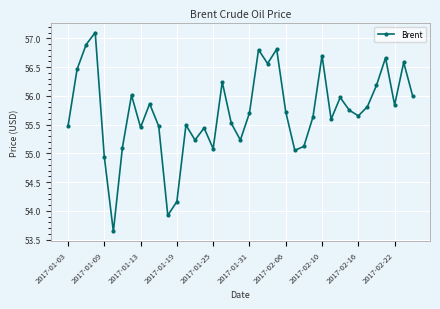

What is the greatest value displayed?

57.1